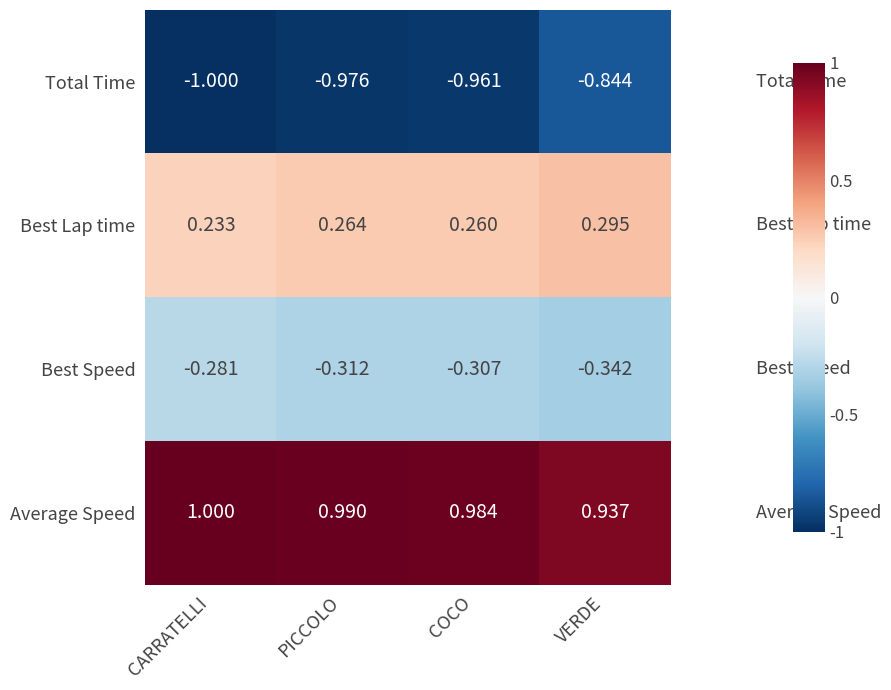

Where is Total Time nearest to the value 0?

VERDE